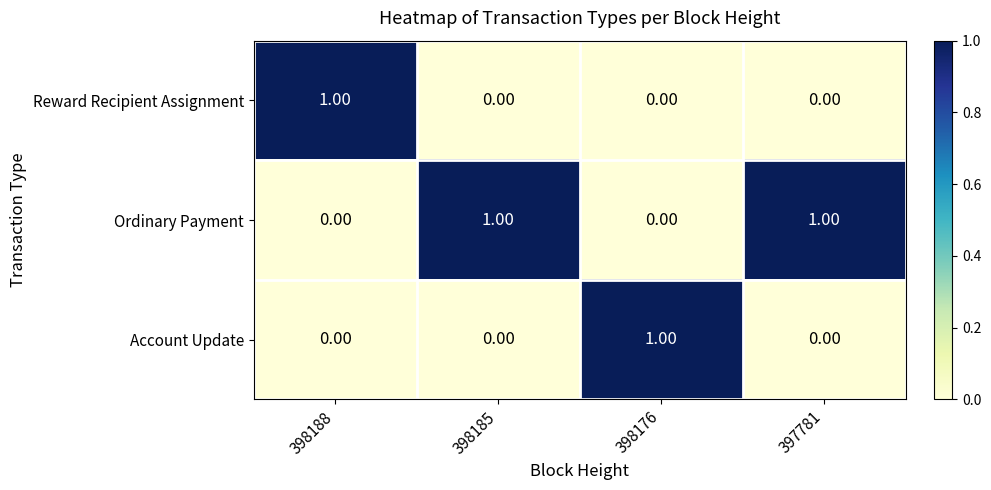

At how many categories does at least one series exceed 0?

4